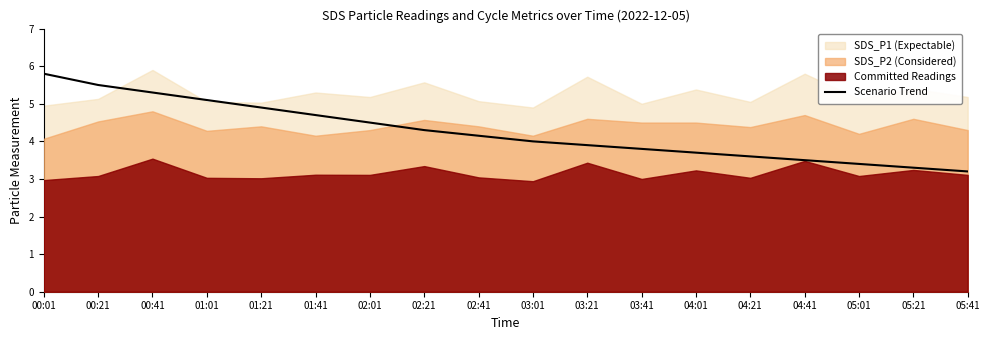

How many values are below 4?

8